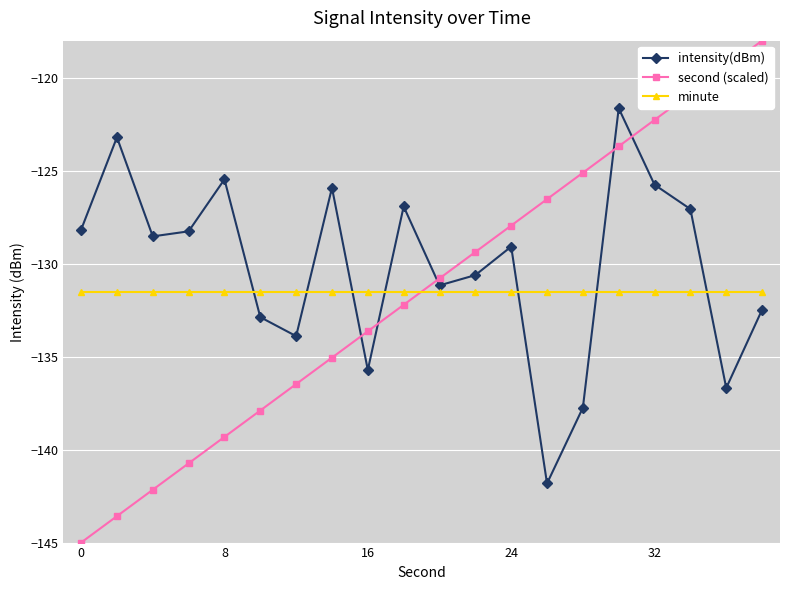

True or false: minute and intensity(dBm) cross at least once.

True